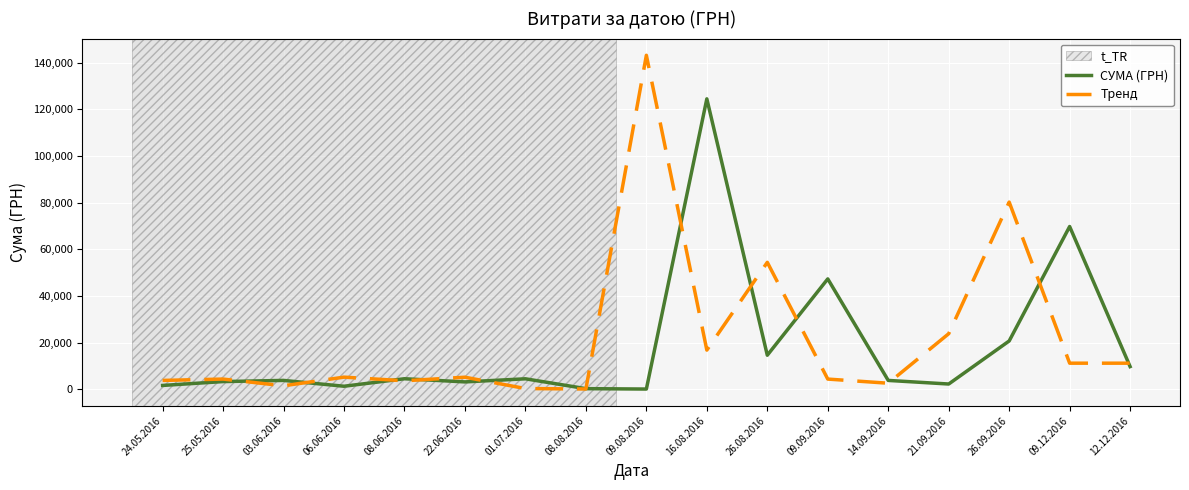

Is the value of СУМА (ГРН) at 25.05.2016 greater than the value of Тренд at 26.08.2016?

No